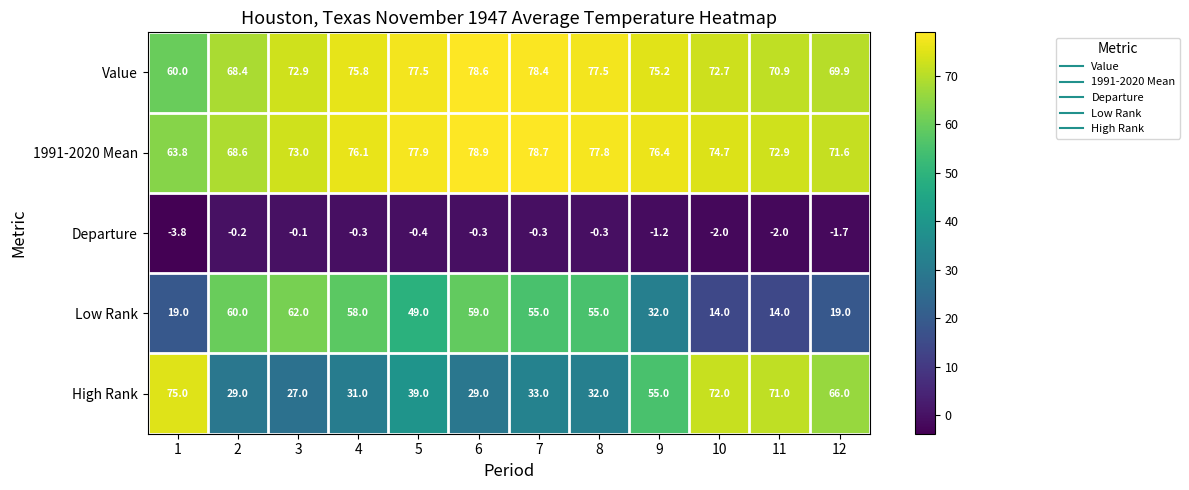

Rank the series at 6 from highest to lowest value.

1991-2020 Mean, Value, Low Rank, High Rank, Departure